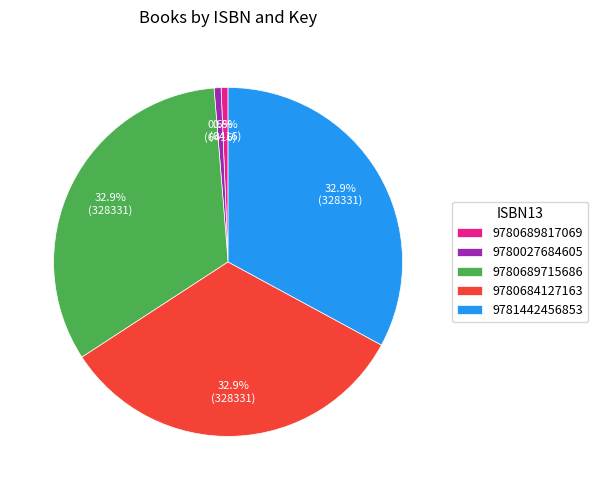

Is it true that 9780689715686 is 44% of the pie?

False